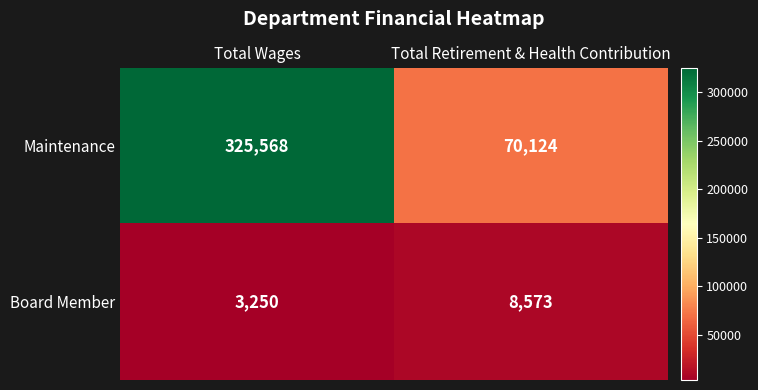

What is the greatest value displayed?

325568